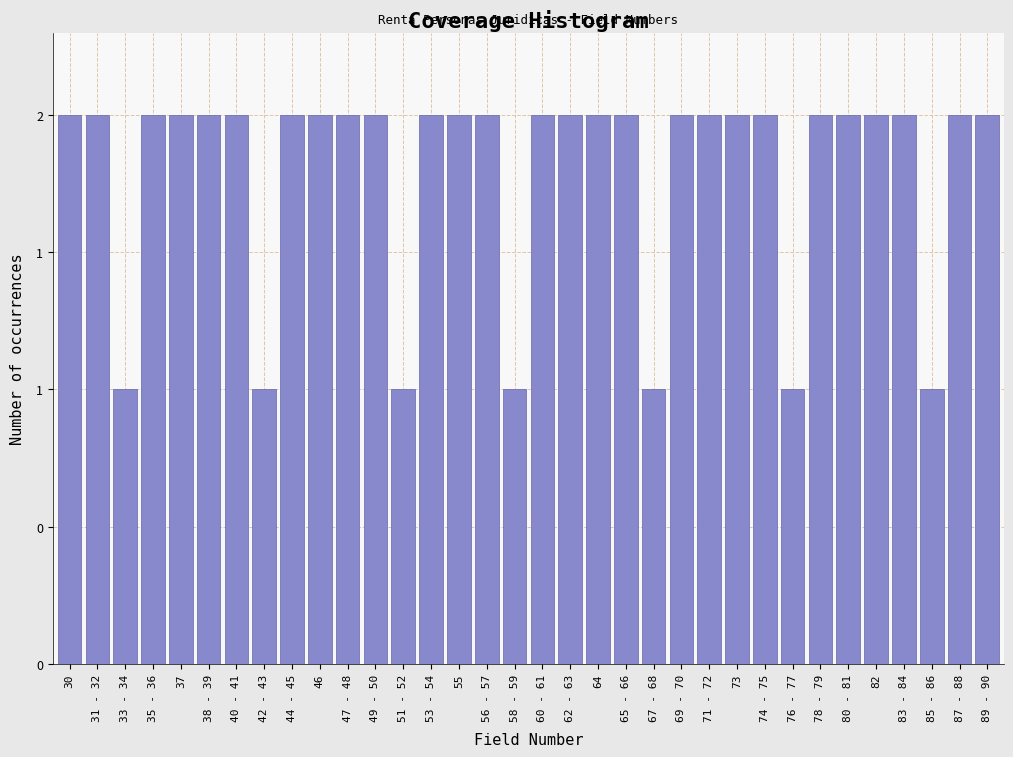

Are the bars horizontal?

No